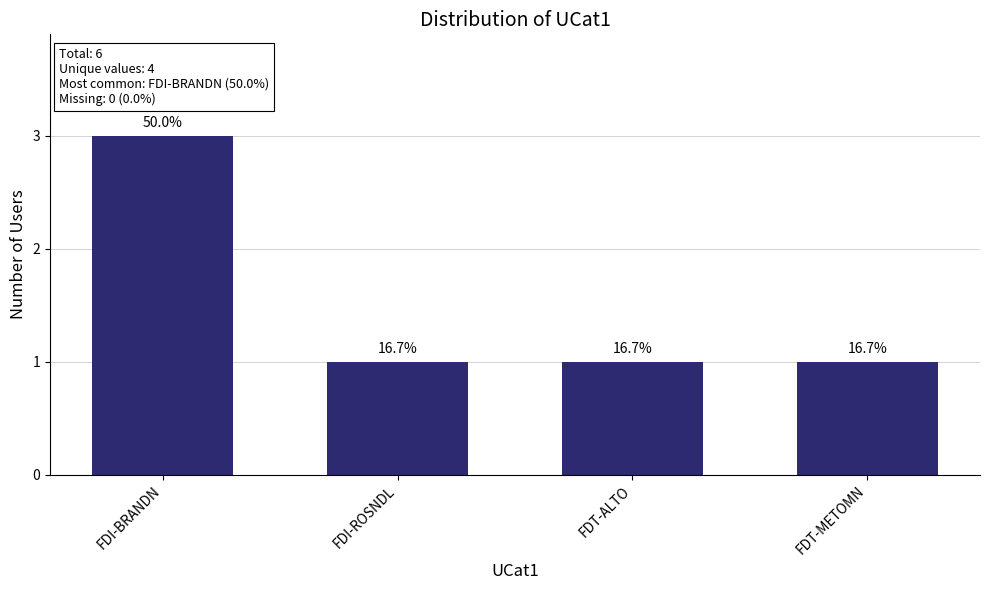

What is the change in value from FDI-BRANDN to FDI-ROSNDL?

-2